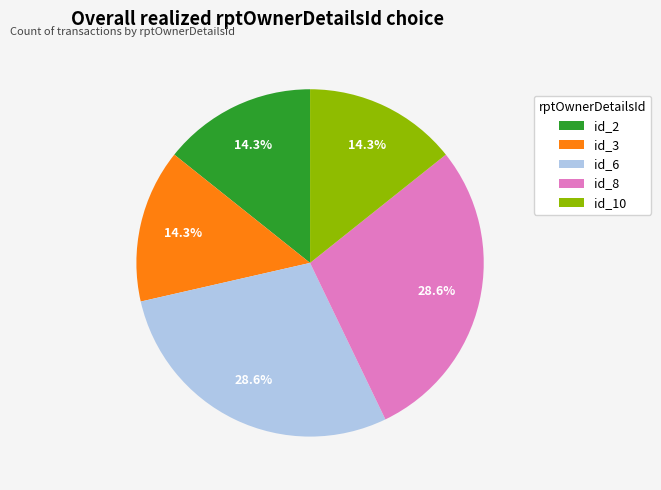

To the nearest percent, what is the average slice percentage?

20%